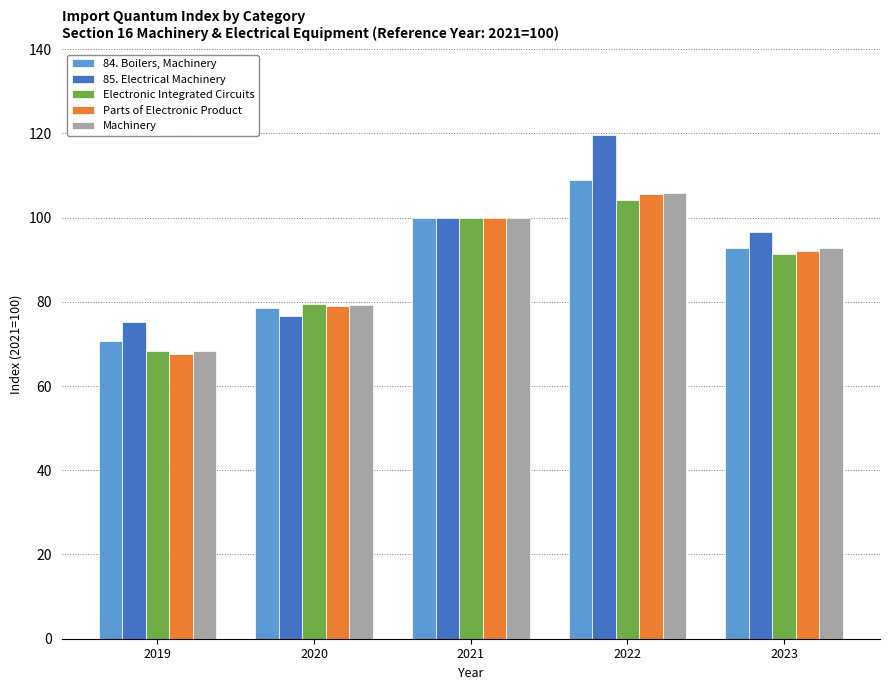

Rank the categories by Parts of Electronic Product value from highest to lowest.

2022, 2021, 2023, 2020, 2019